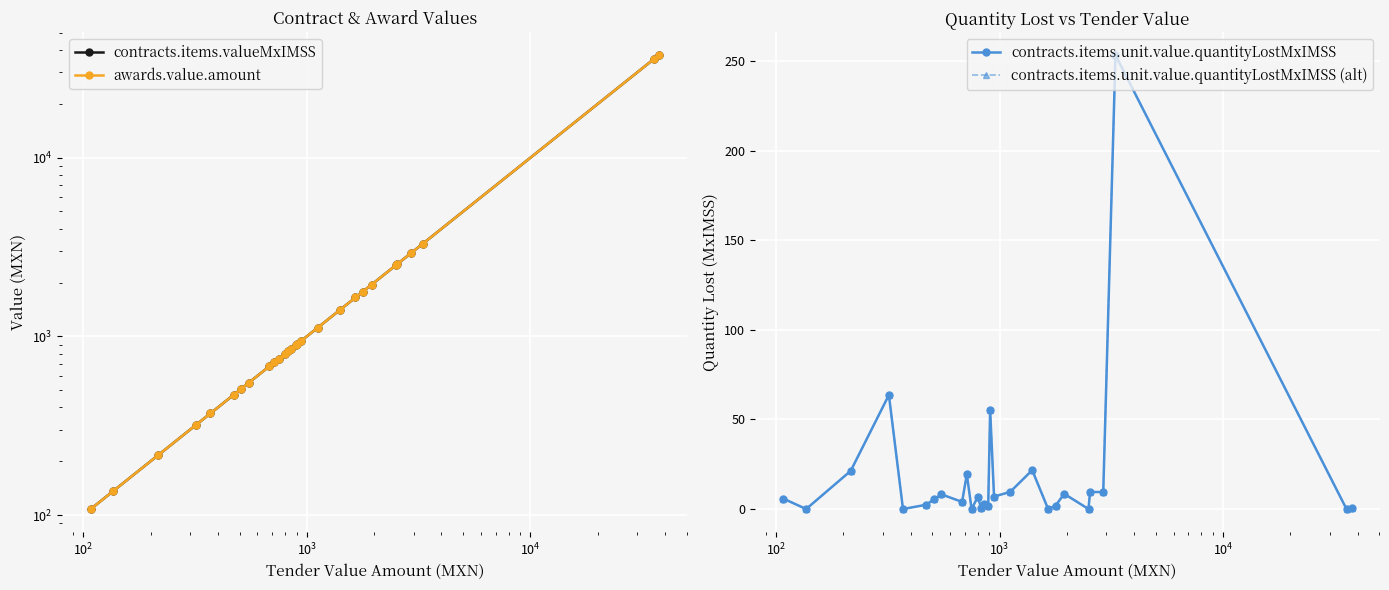

Which series has the largest total across all categories?

contracts.items.valueMxIMSS